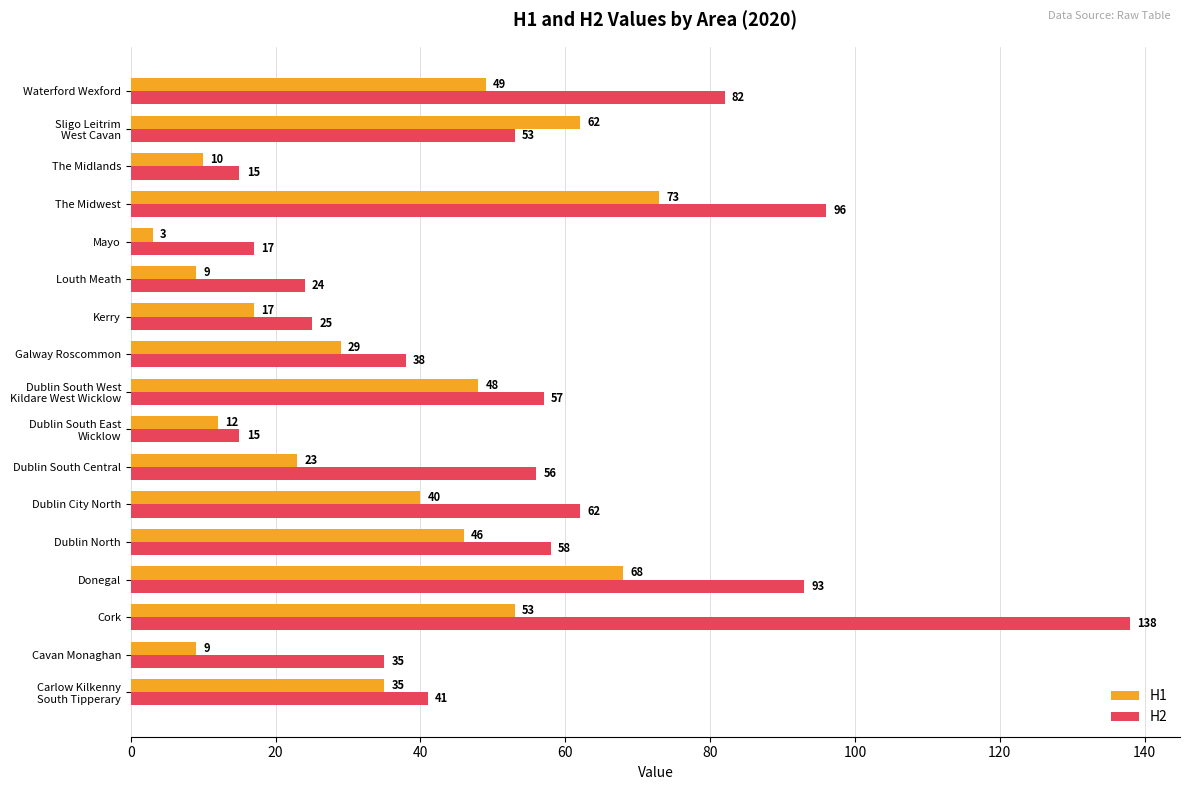

At which category is the sum across all series the highest?

Cork